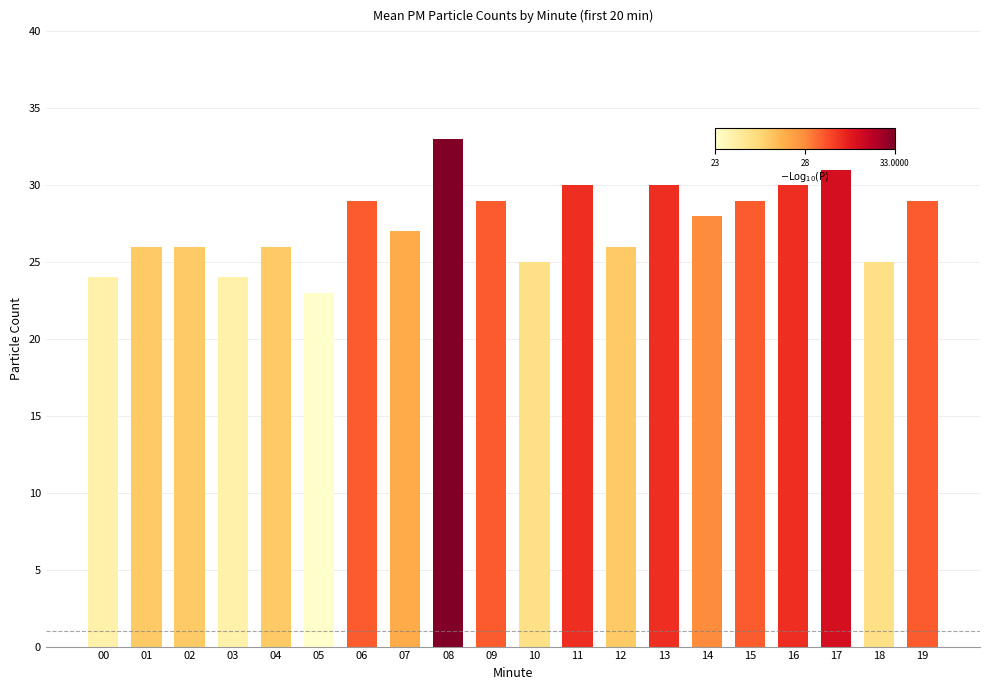

What is the difference between the second highest and second lowest values?

7